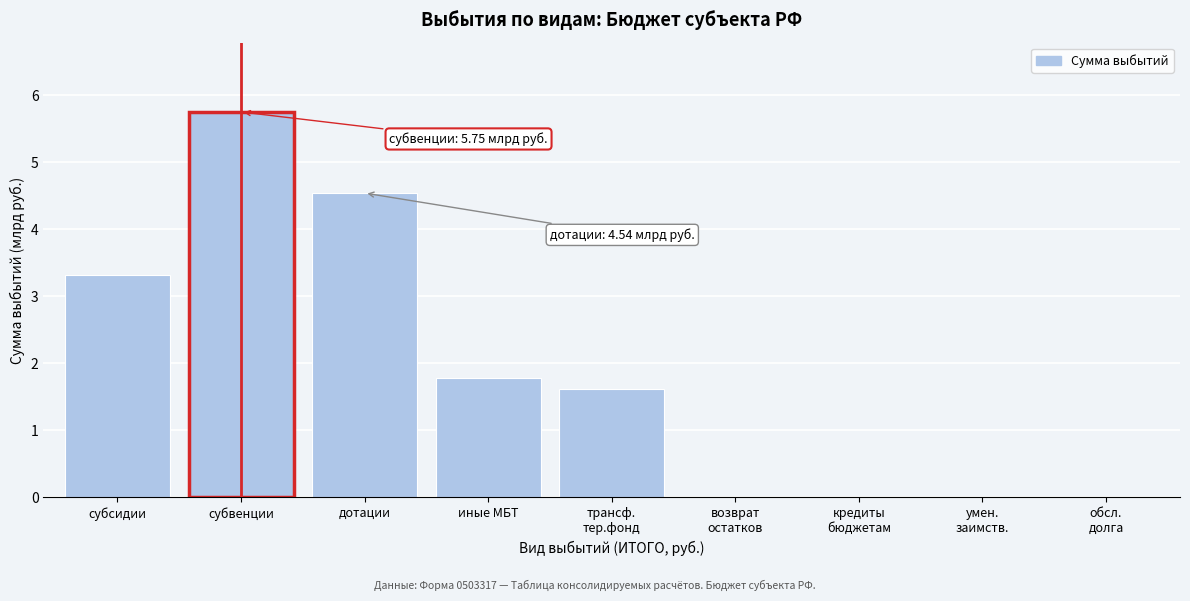

Between субсидии and дотации, which is larger?

дотации